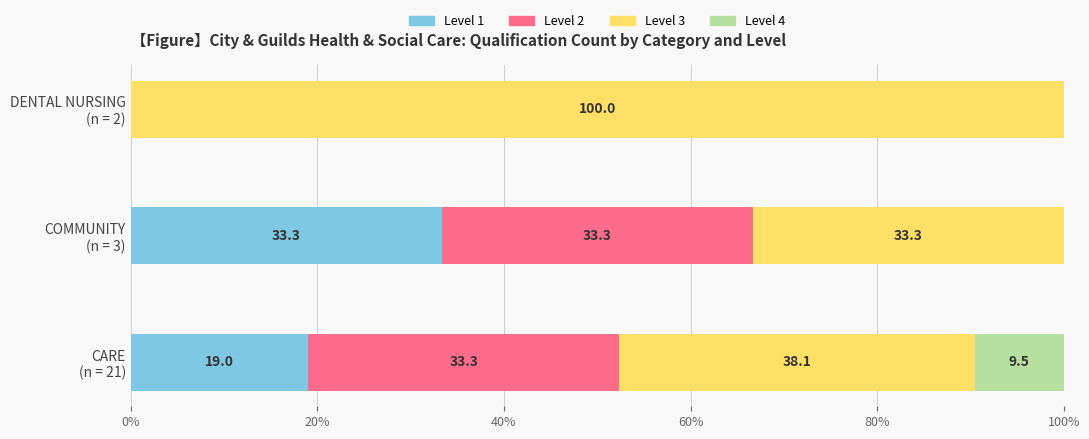

What is the maximum value for Level 1?

33.3